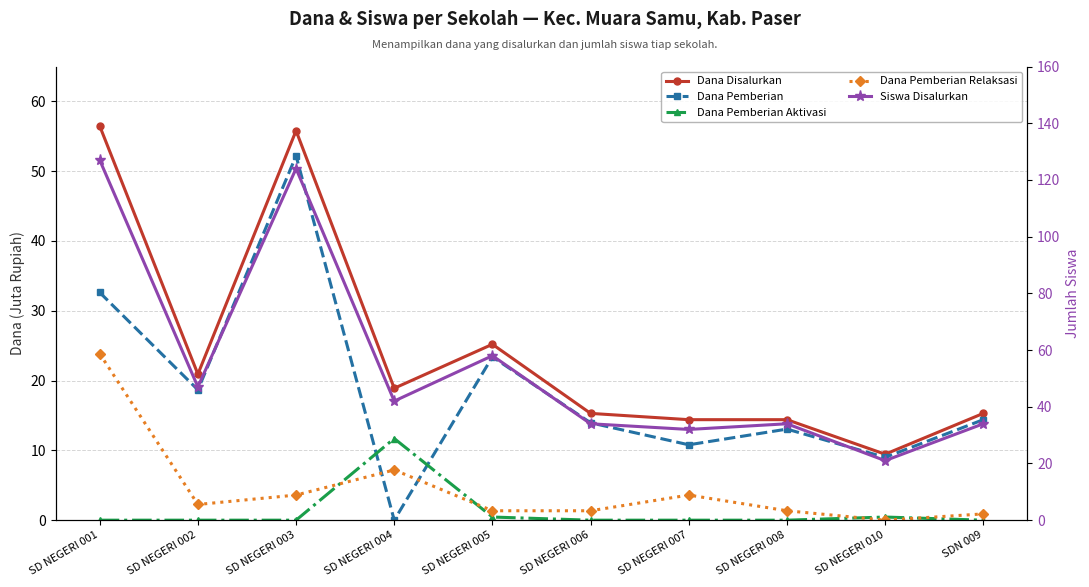

What value does the Siswa Disalurkan series have at SD NEGERI 001?

127.0